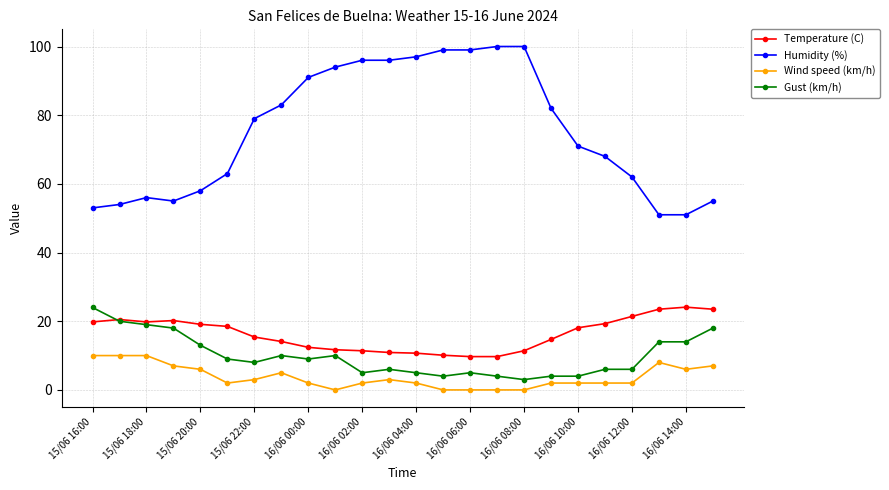

Which series has the largest total across all categories?

Humidity (%)